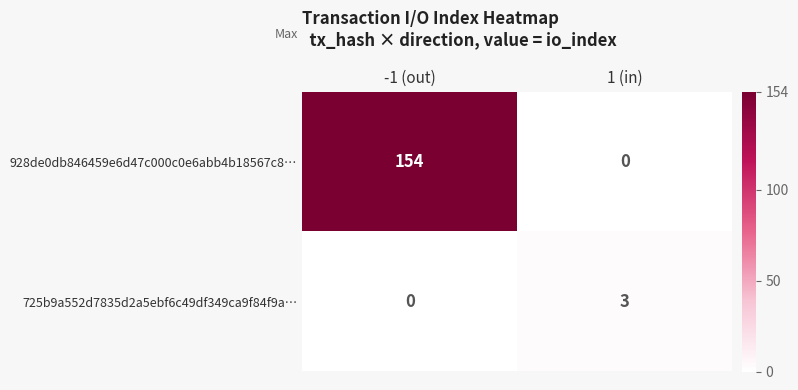

What is the difference between the highest and lowest values at 1 (in)?

3